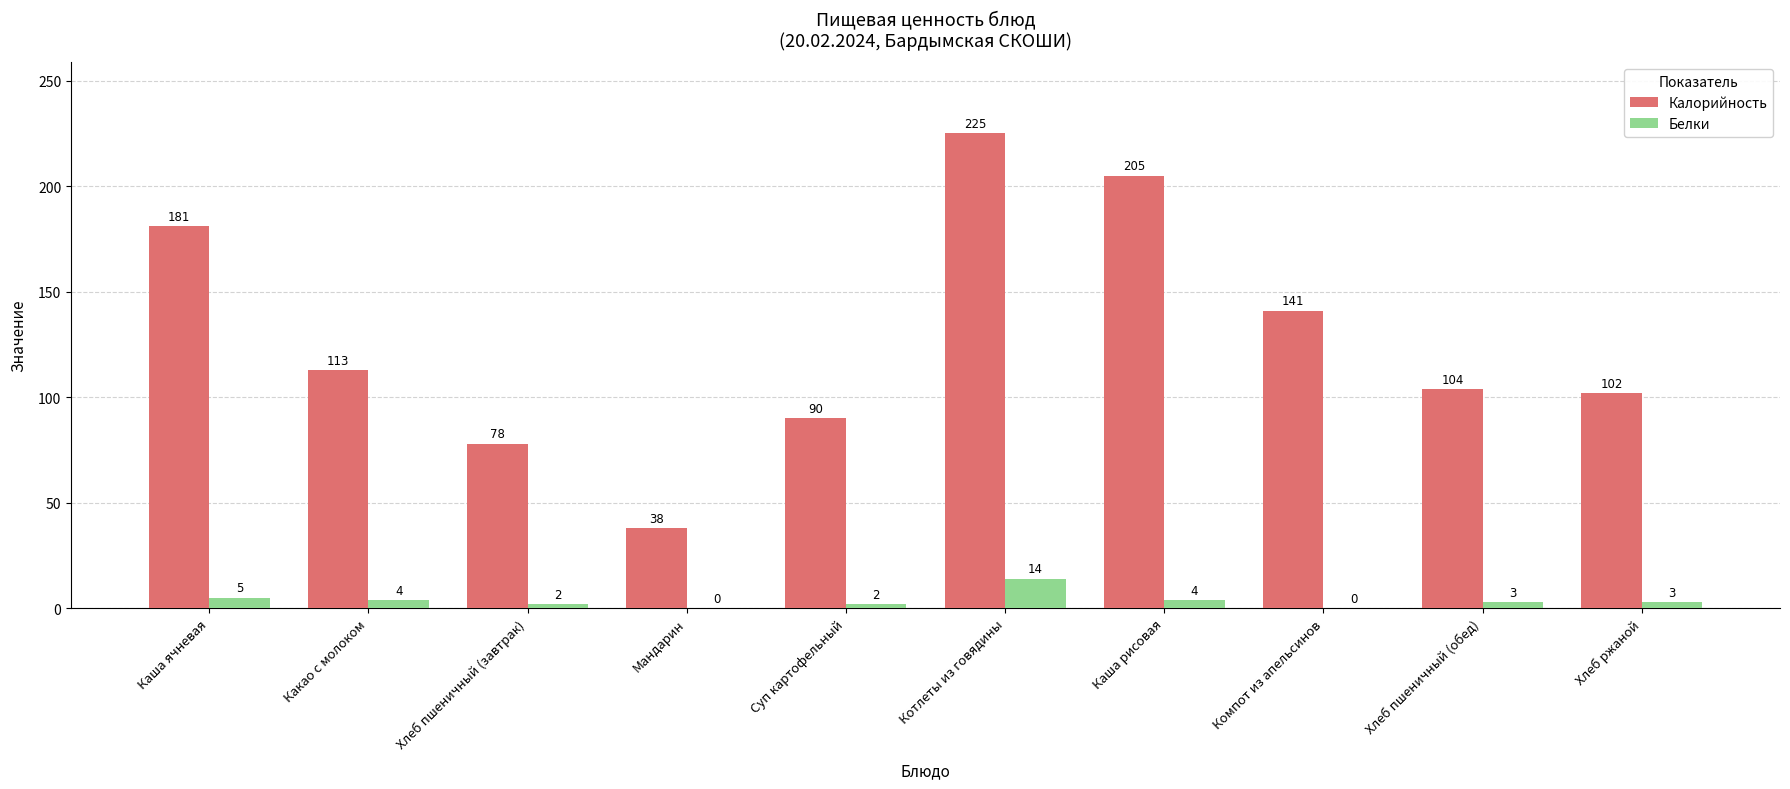

How many data points does each series have?

10